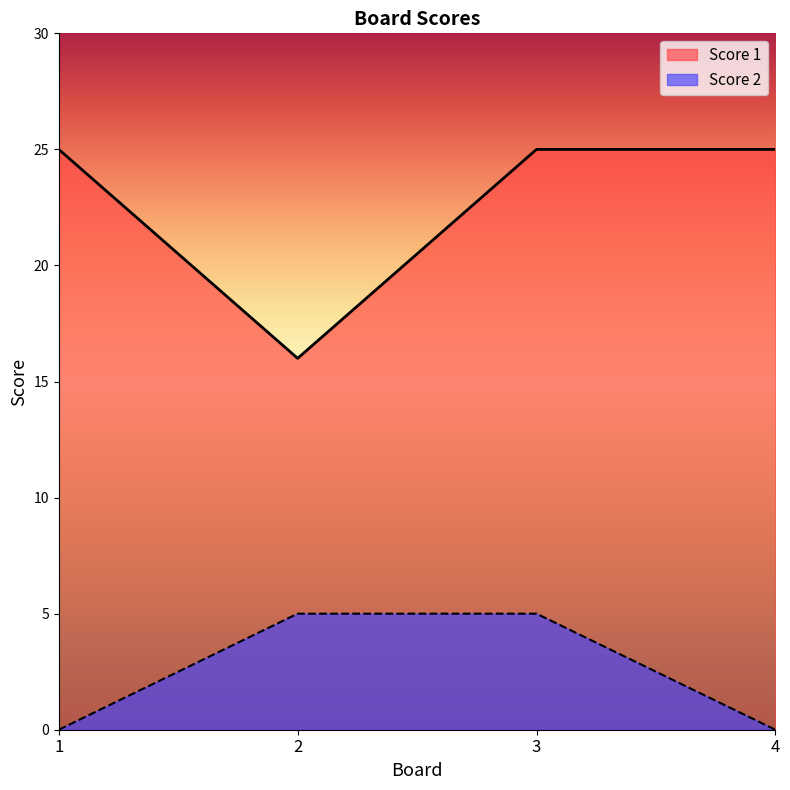

How many data points in Score 2 are less than 5?

2